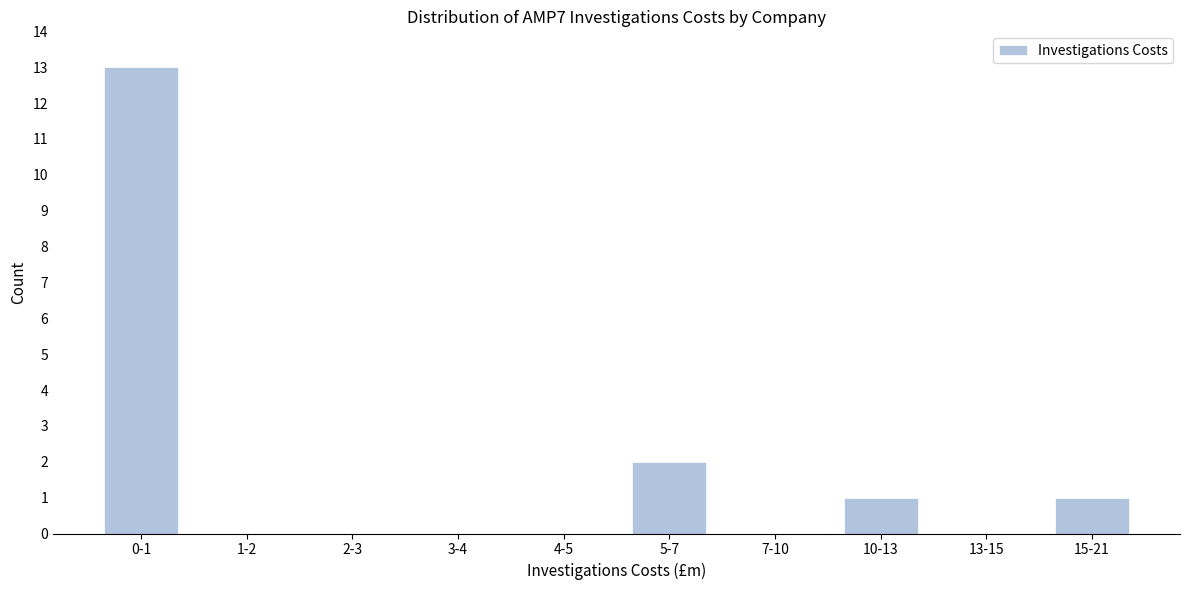

Reading left to right, what are all the values shown in this chart?

0-1=13	1-2=0	2-3=0	3-4=0	4-5=0	5-7=2	7-10=0	10-13=1	13-15=0	15-21=1